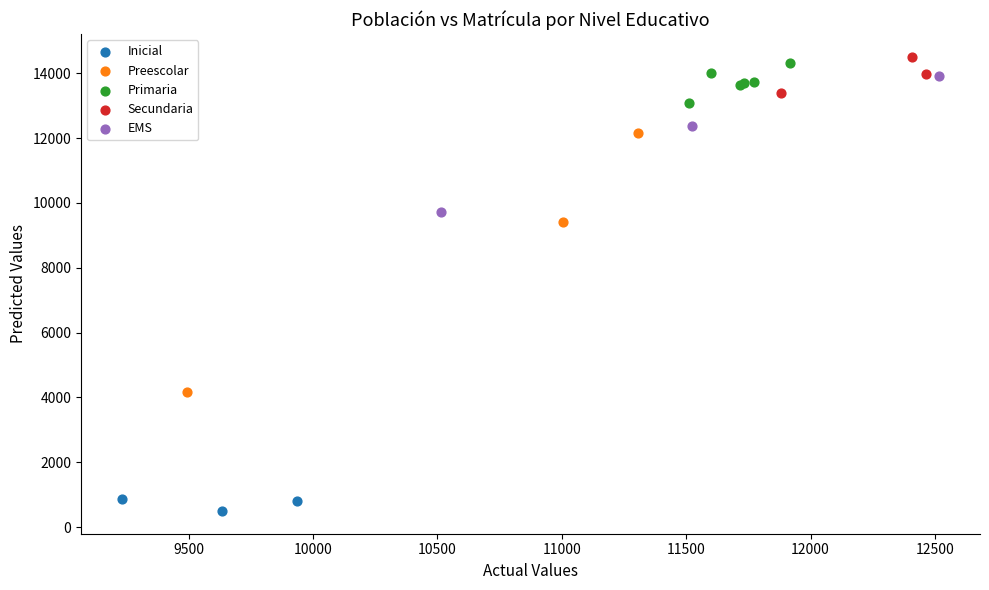

Which series has the widest spread of Y values?

Preescolar